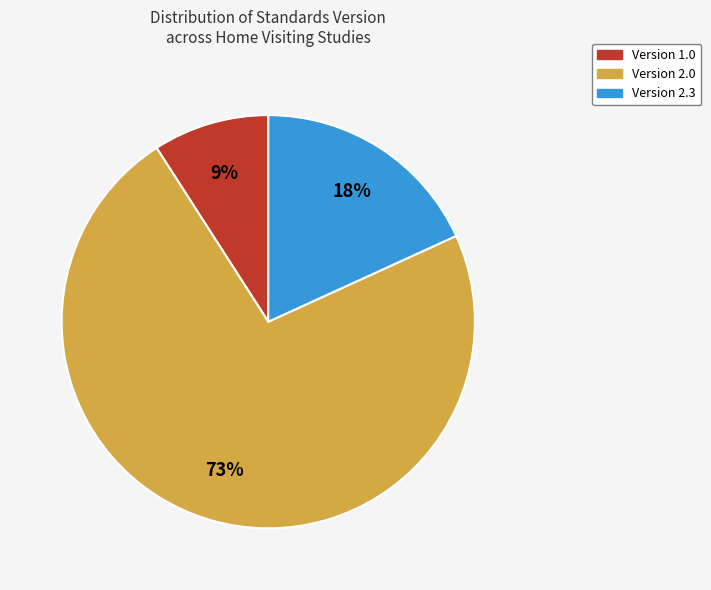

Which has a higher value, Version 1.0 or Version 2.3?

Version 2.3